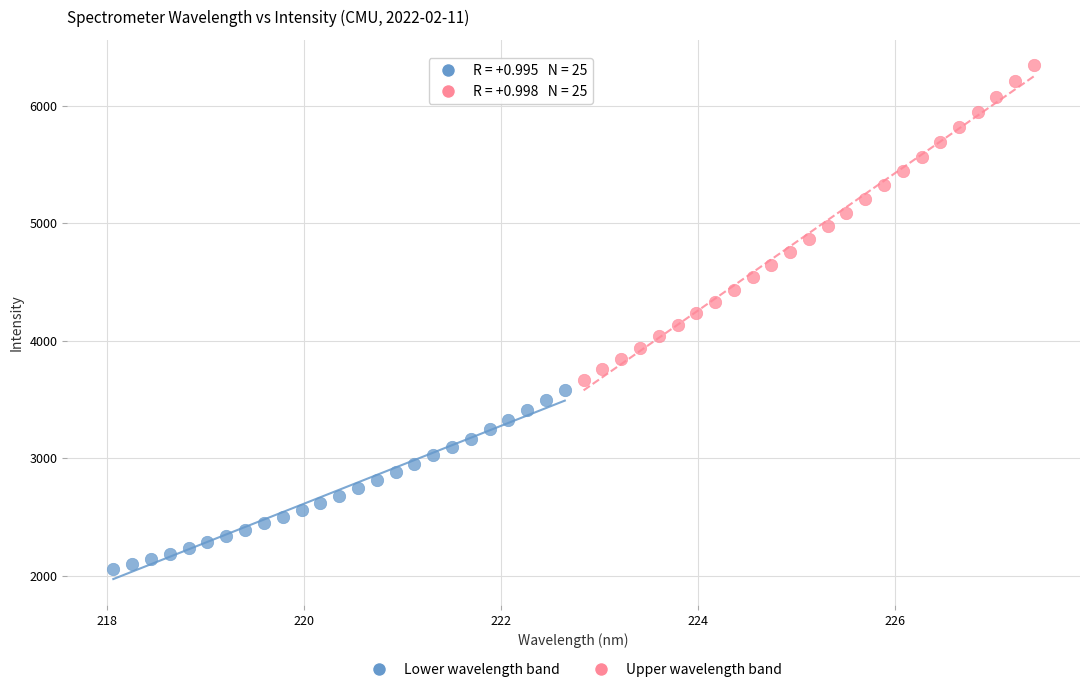

Which series has the widest spread of Y values?

Upper wavelength band